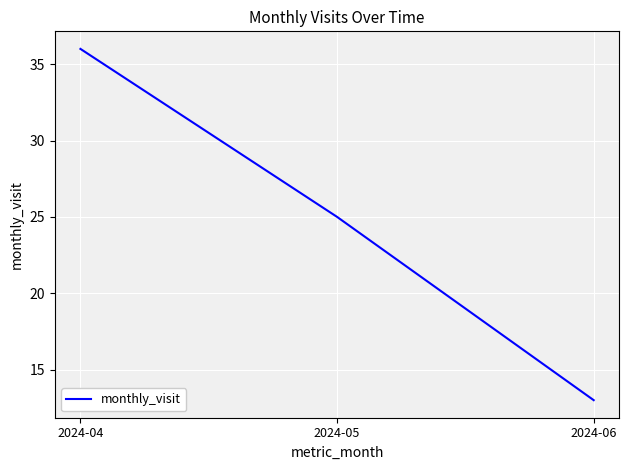

Which has a higher value, 2024-05 or 2024-04?

2024-04